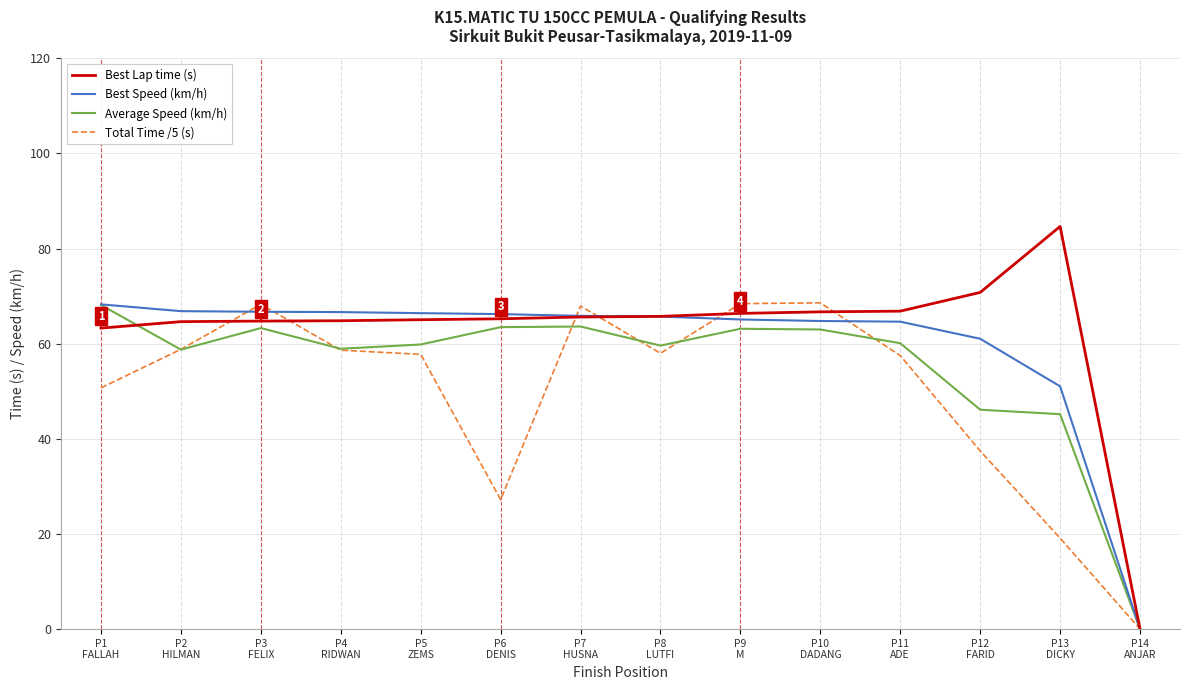

What is the maximum value for Average Speed (km/h)?

68.1